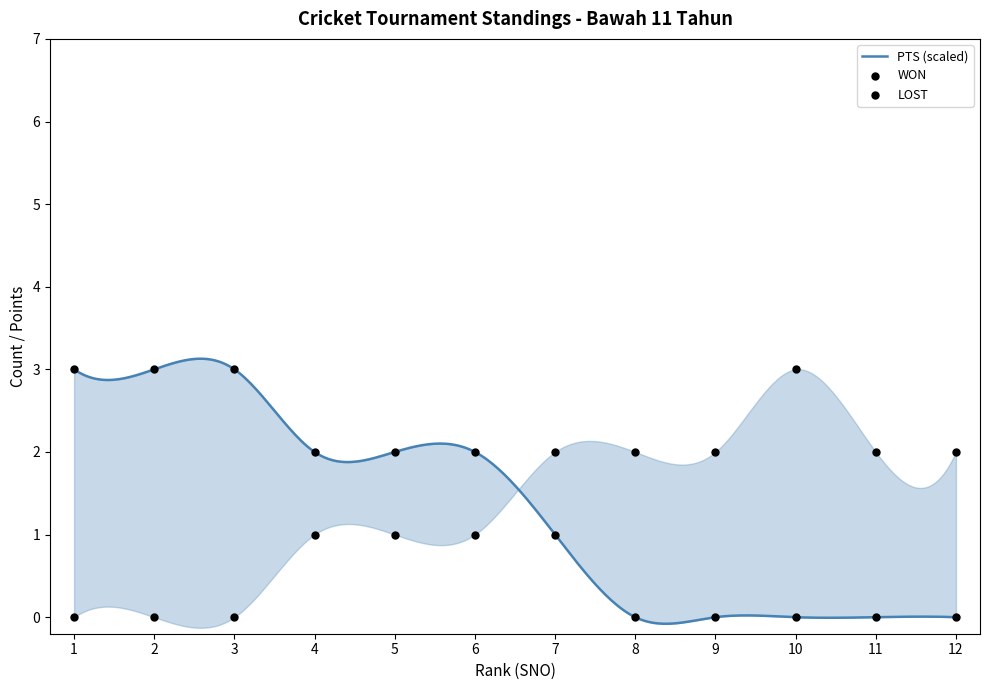

Which series has the widest spread of Y values?

PTS